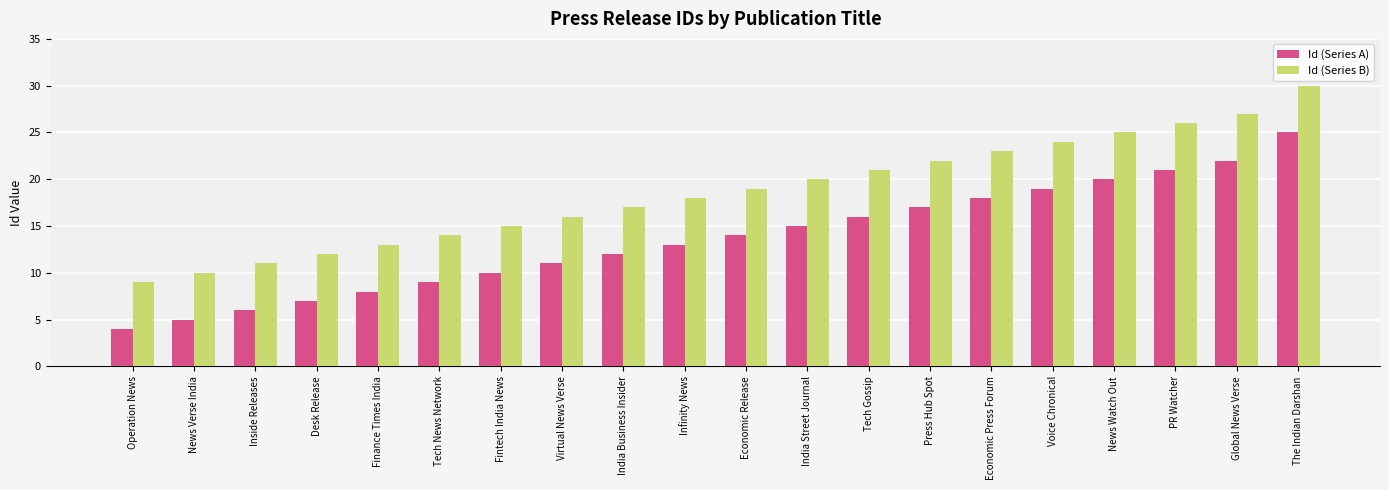

The value of Id (Series A) at India Business Insider is 12. True or false?

True